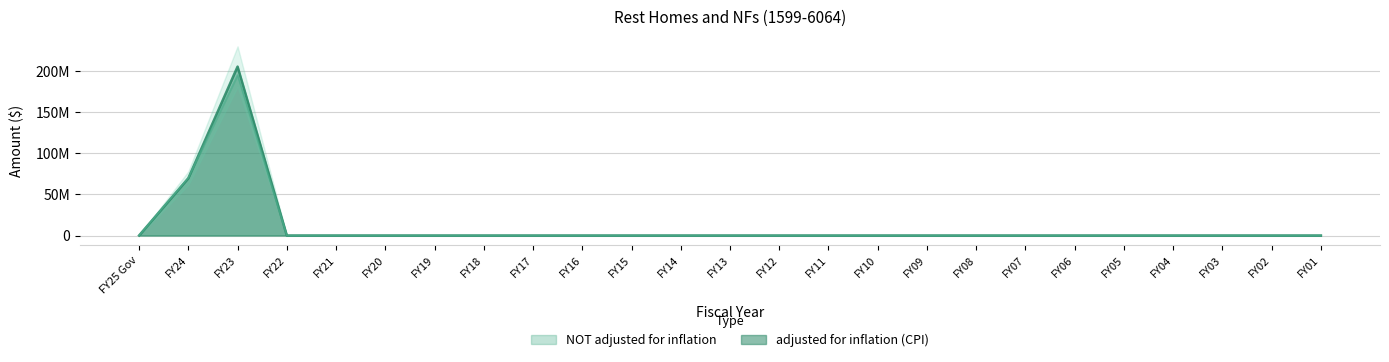

What is the label of the 25th point from the left?

FY01